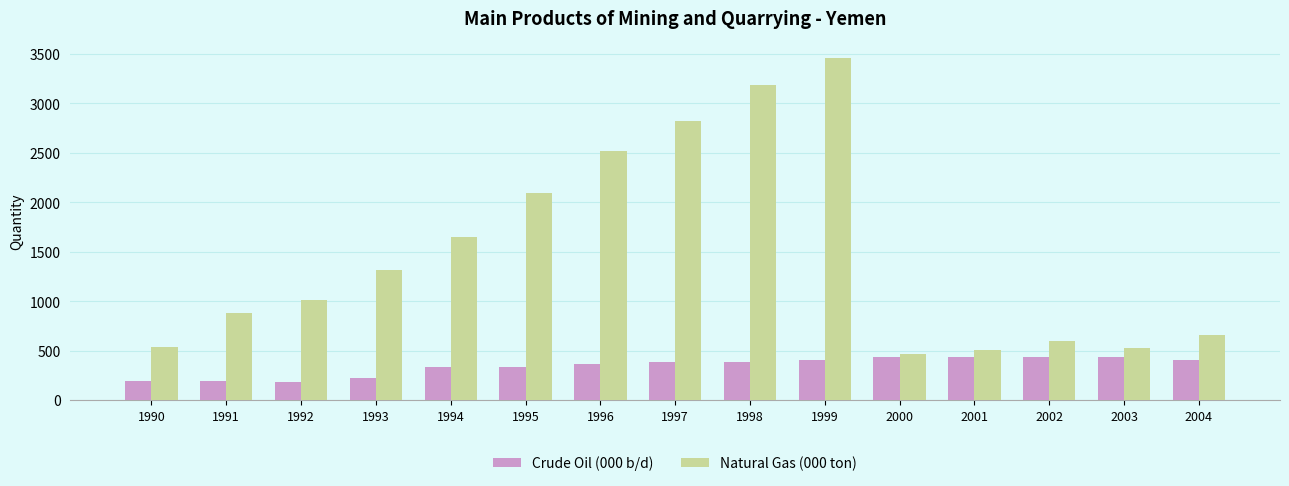

What is the value of the Natural Gas (000 ton) bar at the 8th from the left?

2819.3